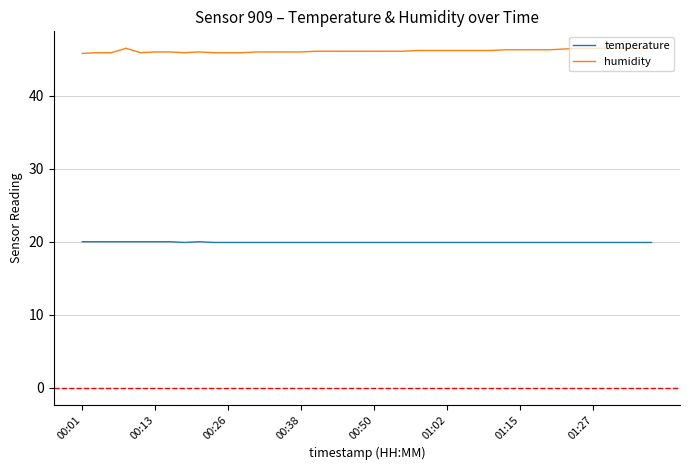

True or false: humidity and temperature cross at least once.

False